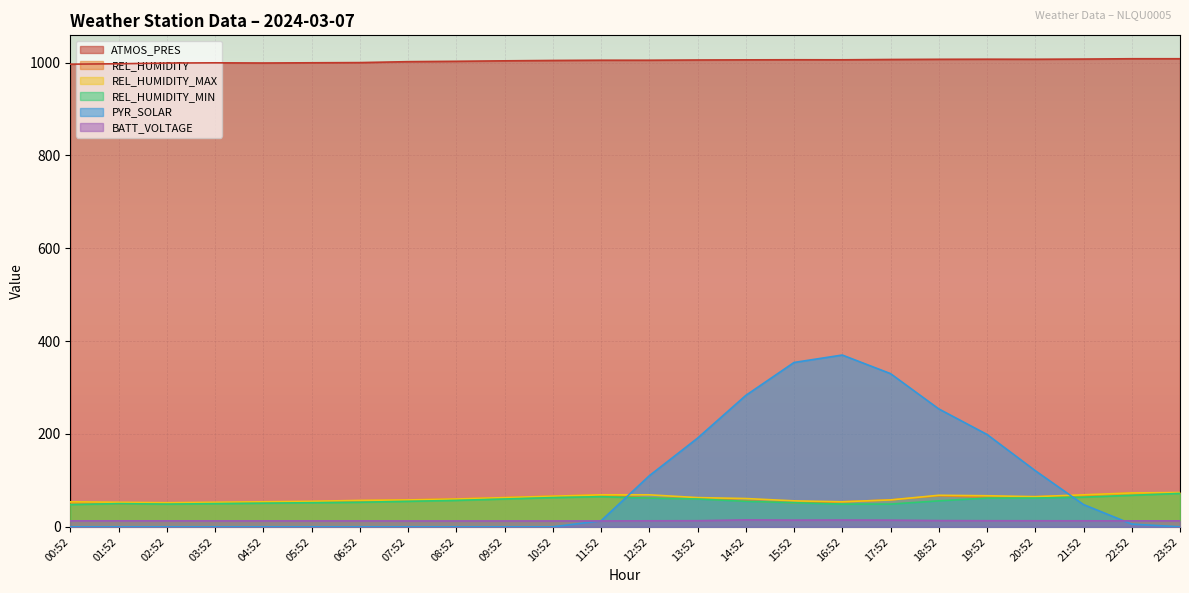

What is the total value across all series at 18:52?

1465.4